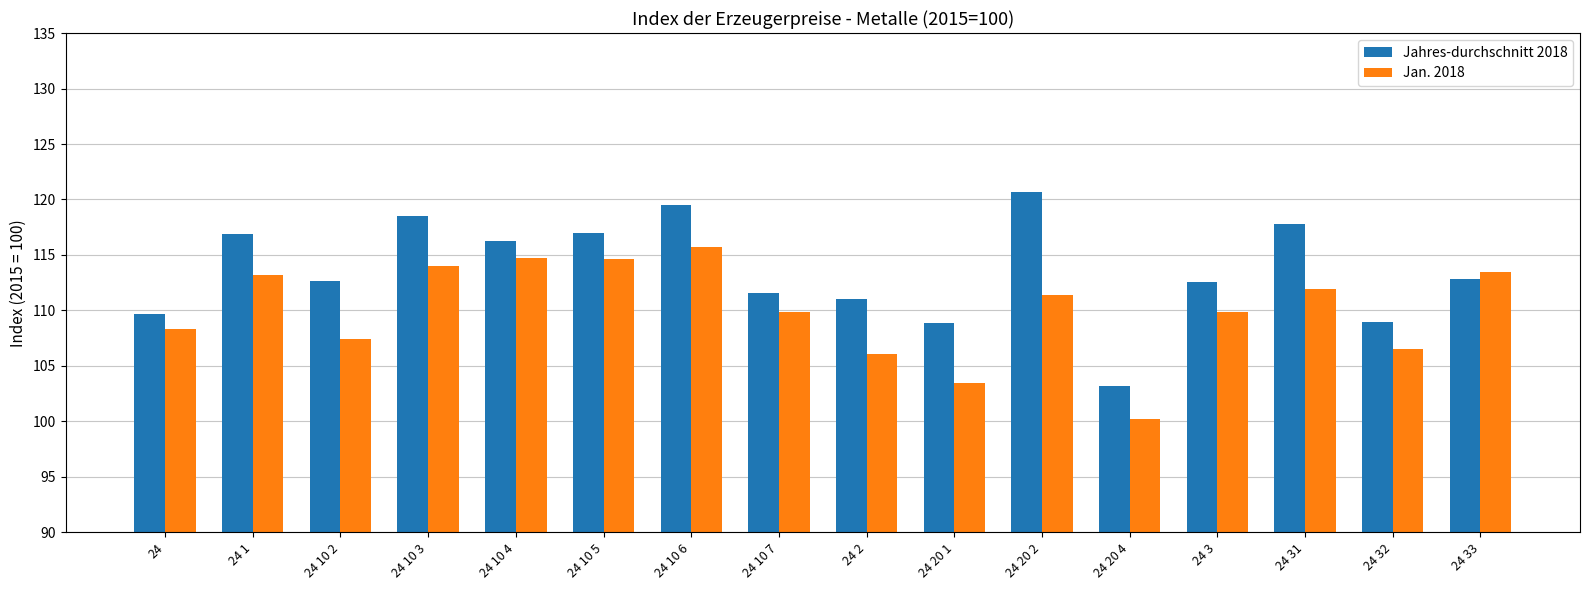

How many values in the Jan. 2018 series are below 111?

8